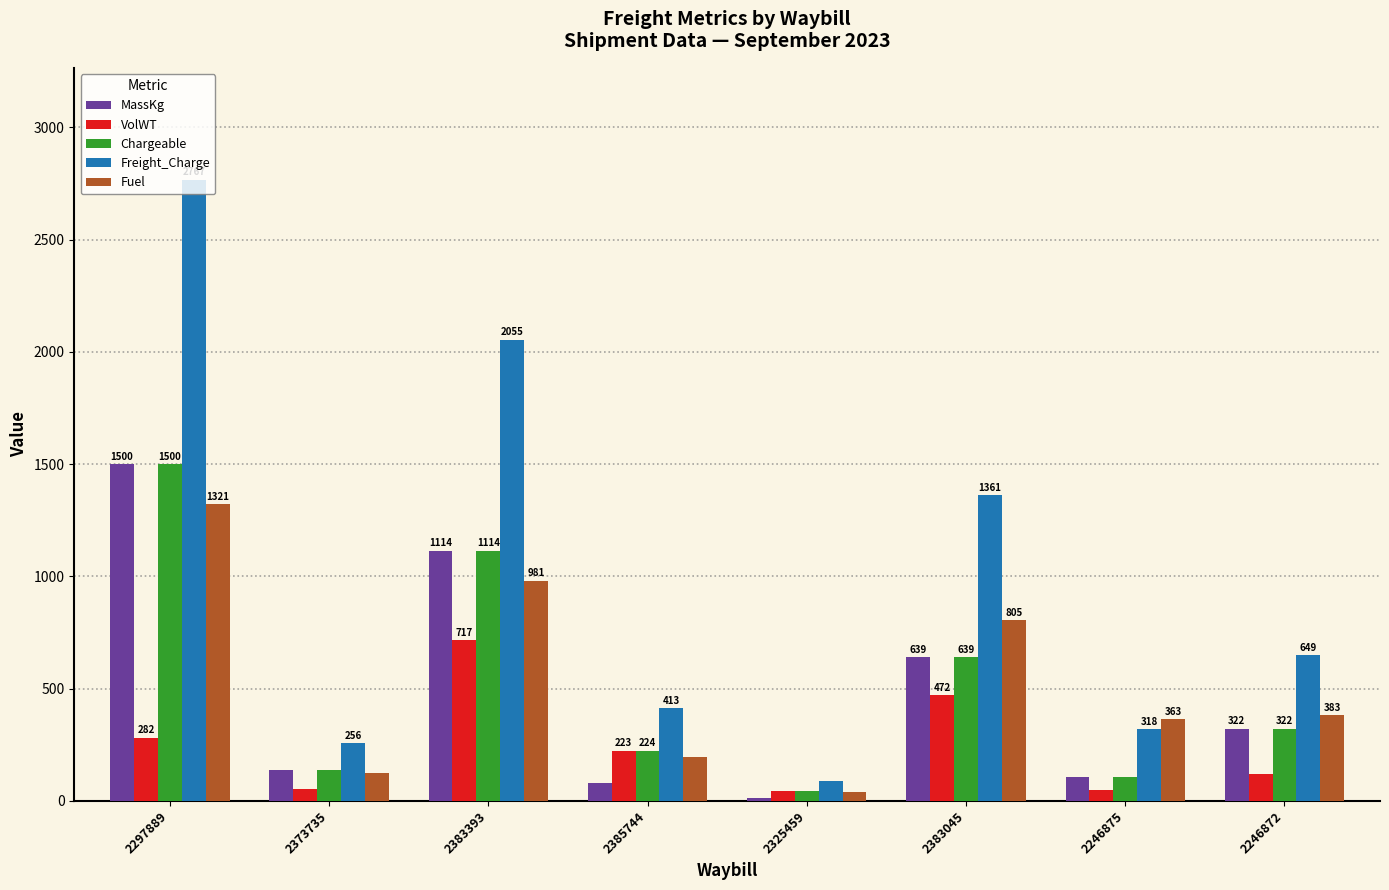

How many data points does each series have?

8